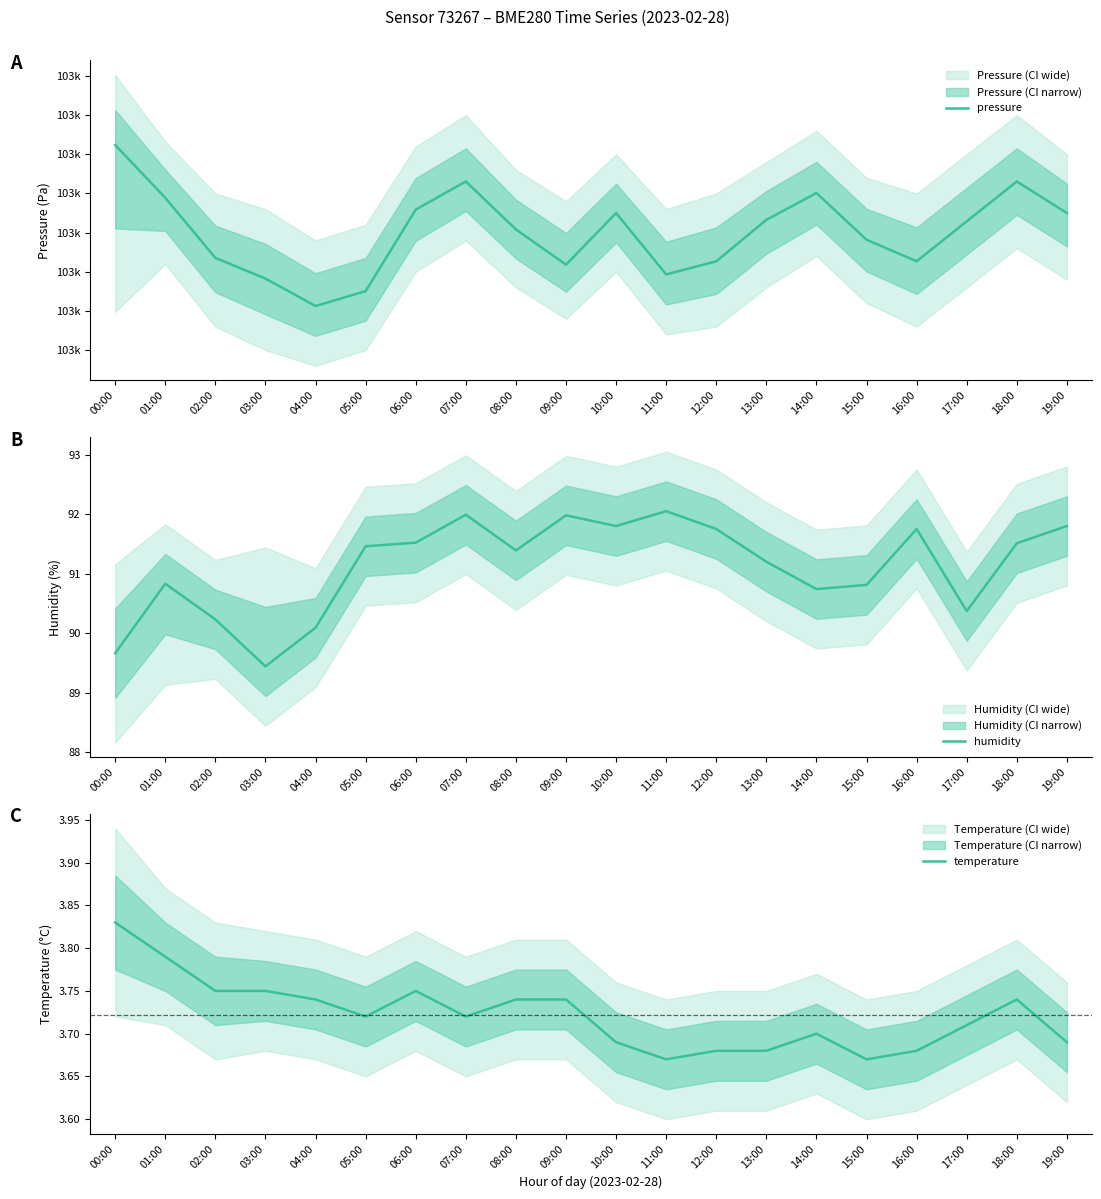

Reading left to right, list all the values displayed in this chart.

pressure: 00:00=103186.2	01:00=103179.4	02:00=103171.8	03:00=103169.1	04:00=103165.6	05:00=103167.5	06:00=103177.9	07:00=103181.5	08:00=103175.4	09:00=103170.9	10:00=103177.5	11:00=103169.7	12:00=103171.3	13:00=103176.6	14:00=103180.1	15:00=103174.1	16:00=103171.3	17:00=103176.4	18:00=103181.5	19:00=103177.5
humidity: 00:00=89.7	01:00=90.8	02:00=90.2	03:00=89.4	04:00=90.1	05:00=91.5	06:00=91.5	07:00=92.0	08:00=91.4	09:00=92.0	10:00=91.8	11:00=92.0	12:00=91.8	13:00=91.2	14:00=90.7	15:00=90.8	16:00=91.8	17:00=90.4	18:00=91.5	19:00=91.8
temperature: 00:00=3.8	01:00=3.8	02:00=3.8	03:00=3.8	04:00=3.7	05:00=3.7	06:00=3.8	07:00=3.7	08:00=3.7	09:00=3.7	10:00=3.7	11:00=3.7	12:00=3.7	13:00=3.7	14:00=3.7	15:00=3.7	16:00=3.7	17:00=3.7	18:00=3.7	19:00=3.7